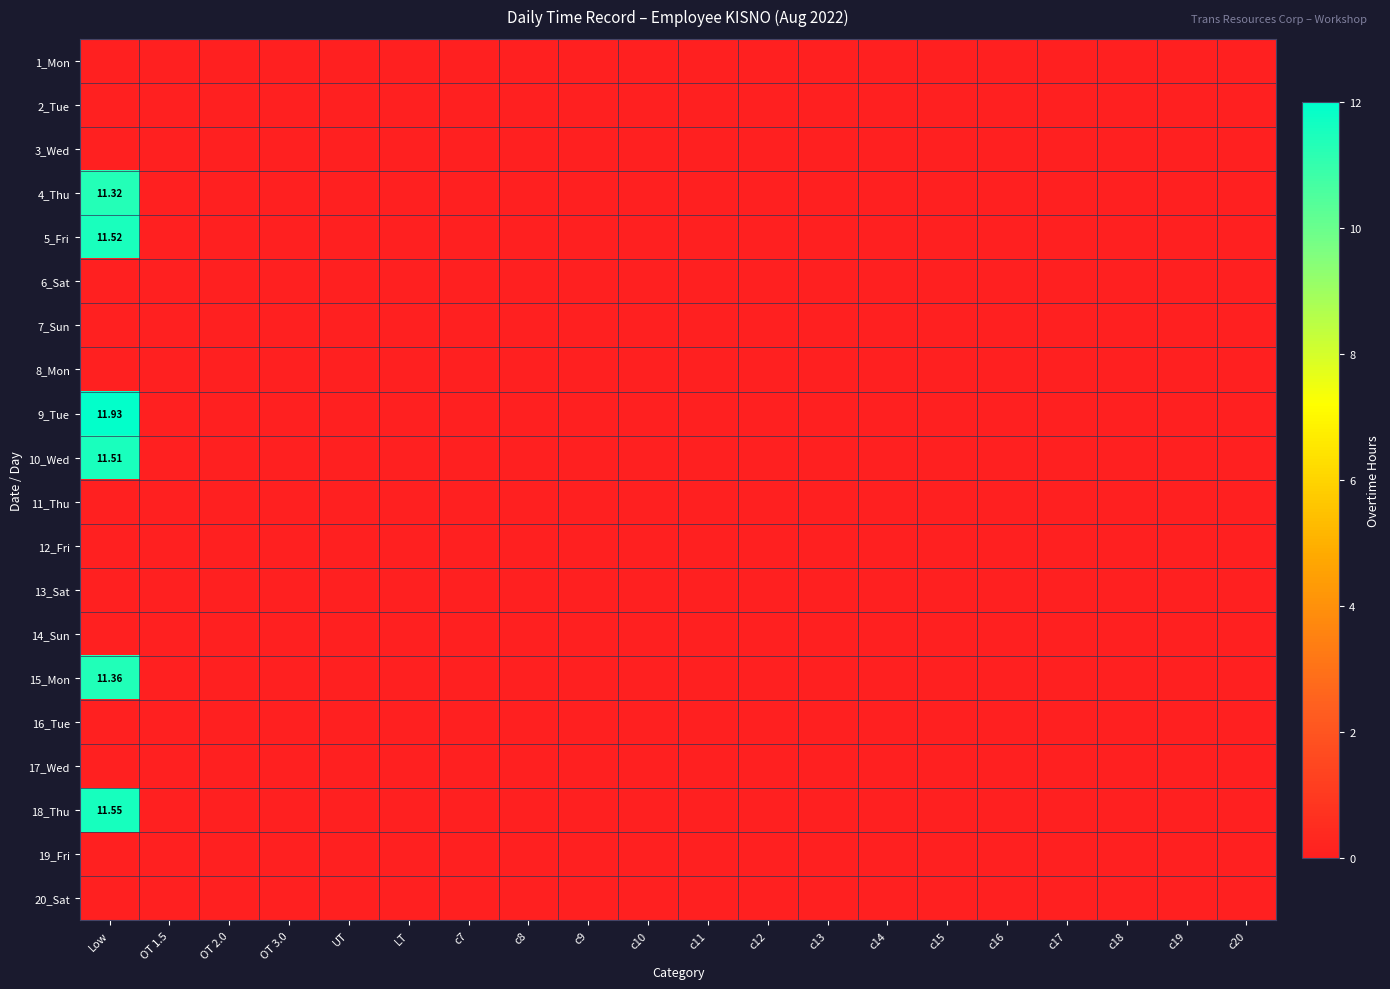

List the labels in order of 14_Sun value, smallest first.

Low, OT 1.5, OT 2.0, OT 3.0, UT, LT, c7, c8, c9, c10, c11, c12, c13, c14, c15, c16, c17, c18, c19, c20